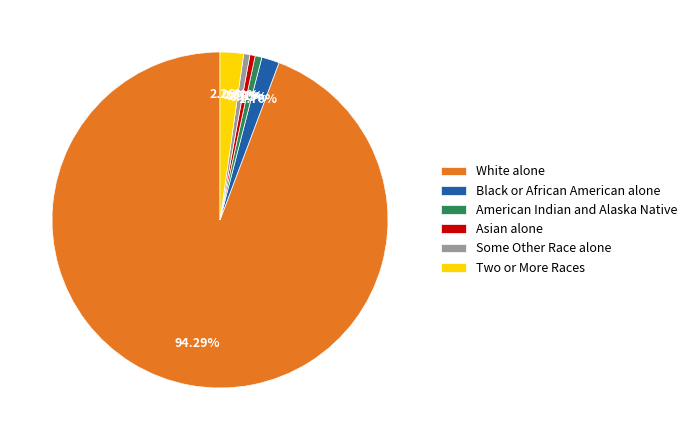

Which slice represents more than half of the pie?

White alone